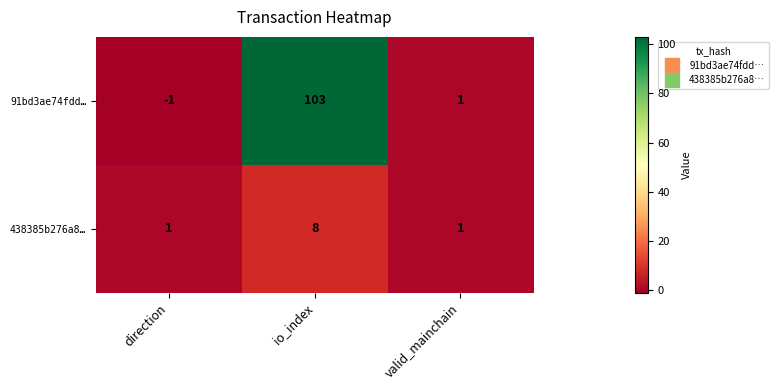

Rank the series at direction from lowest to highest value.

91bd3ae74fdd…, 438385b276a8…